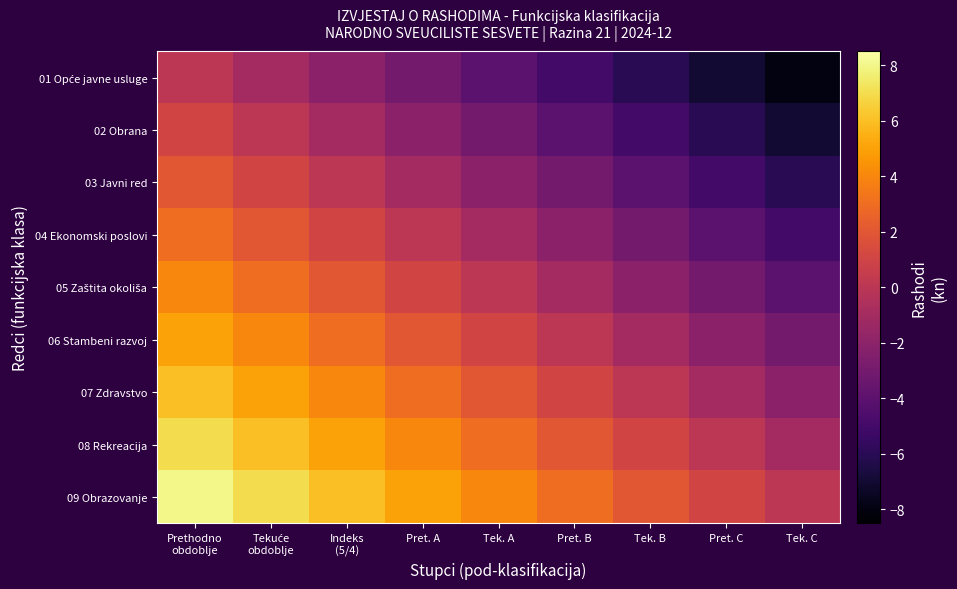

Between Pret. A and Tek. B, which series saw the biggest shift?

01 Opće javne usluge